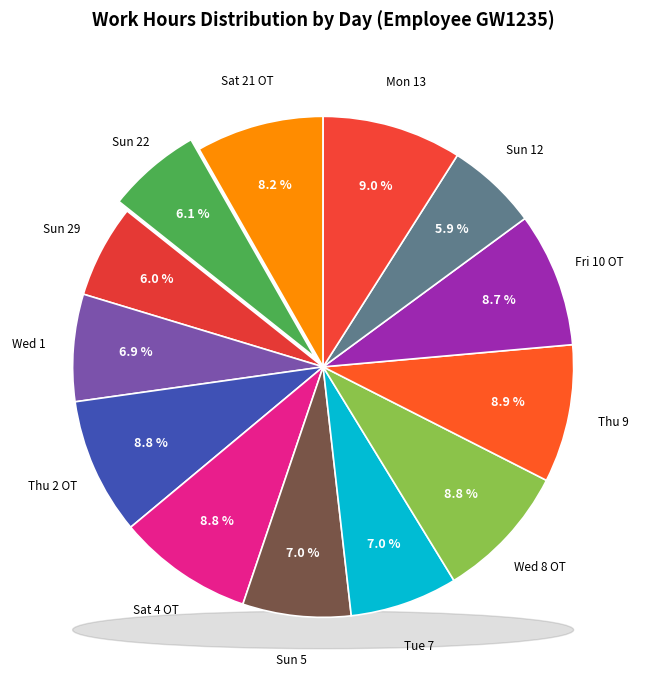

Which category has the biggest portion of the pie?

Mon 13